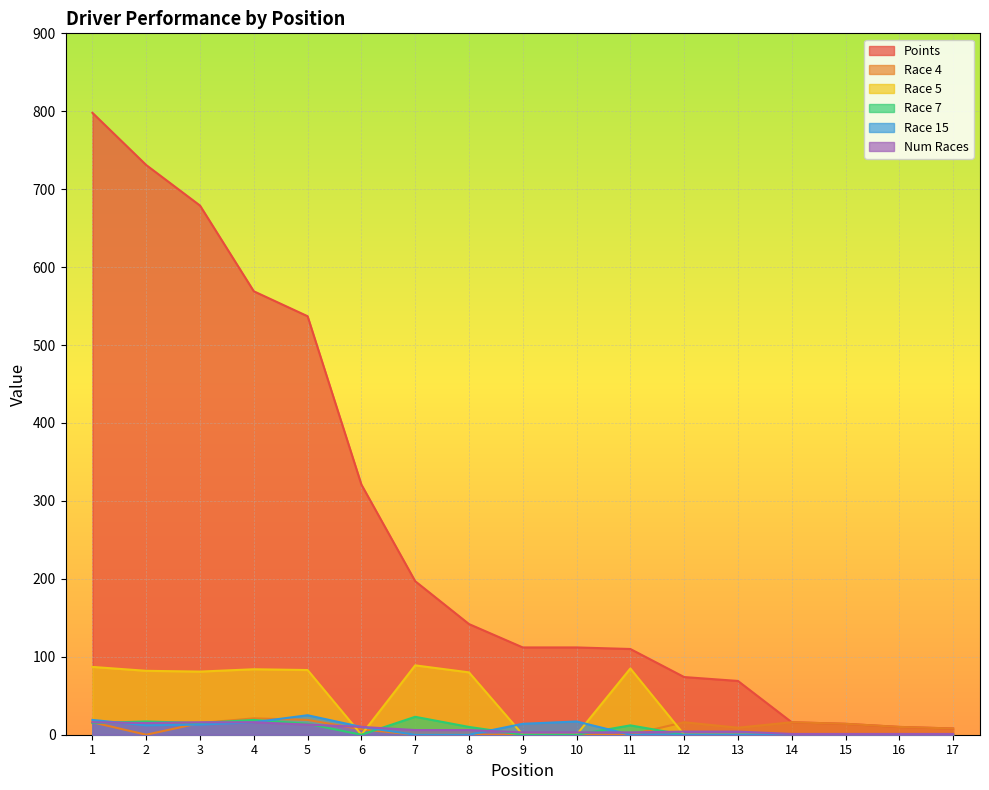

Count the number of categories in the chart.

17